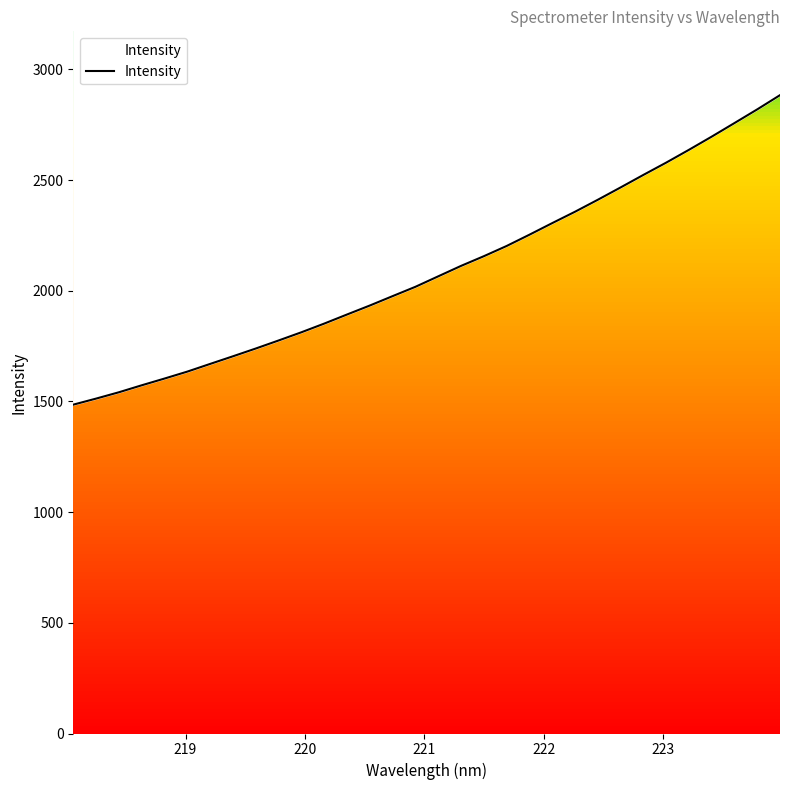

Reading left to right, transcribe all the data shown in this chart.

1485.3	1512.7	1541.3	1572.8	1603.3	1634.7	1669.4	1703.9	1739.0	1775.3	1812.3	1851.5	1892.6	1933.2	1975.6	2017.7	2065.0	2112.1	2155.9	2202.0	2253.0	2305.3	2356.7	2410.8	2466.4	2523.0	2578.5	2636.3	2695.9	2757.2	2819.1	2883.3